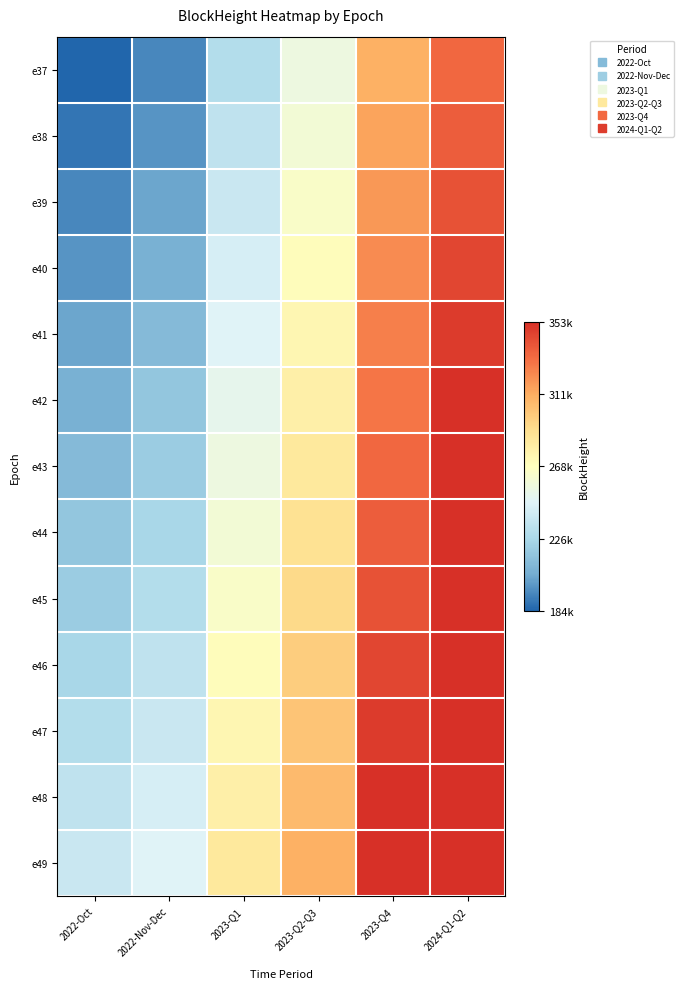

How many distinct data groups are displayed?

13